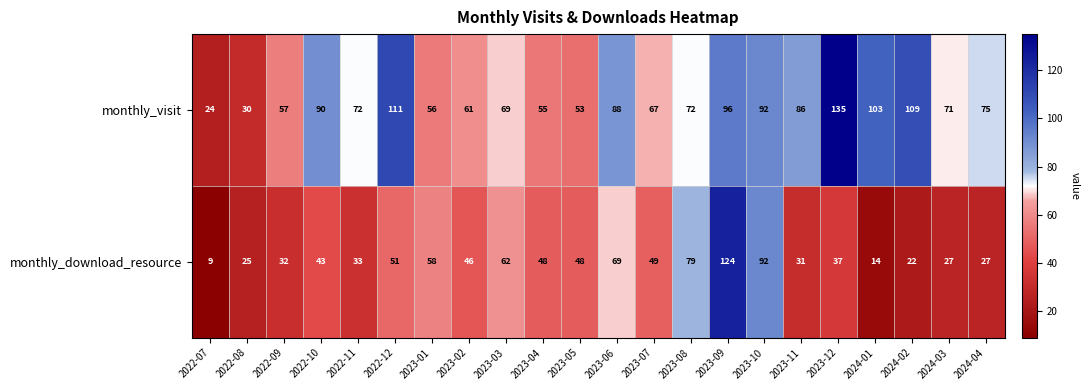

At which category does the chart reach its peak across all series?

2023-12